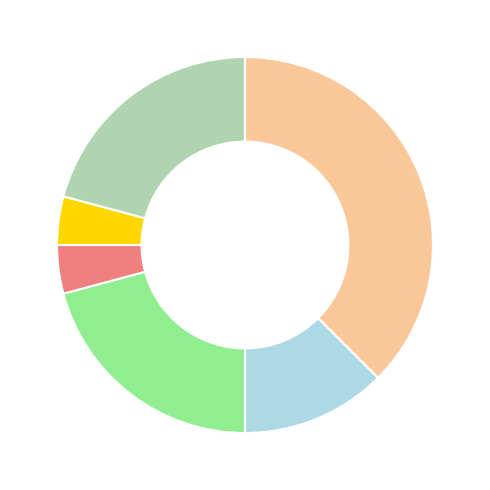

Does any single category account for the majority?

No